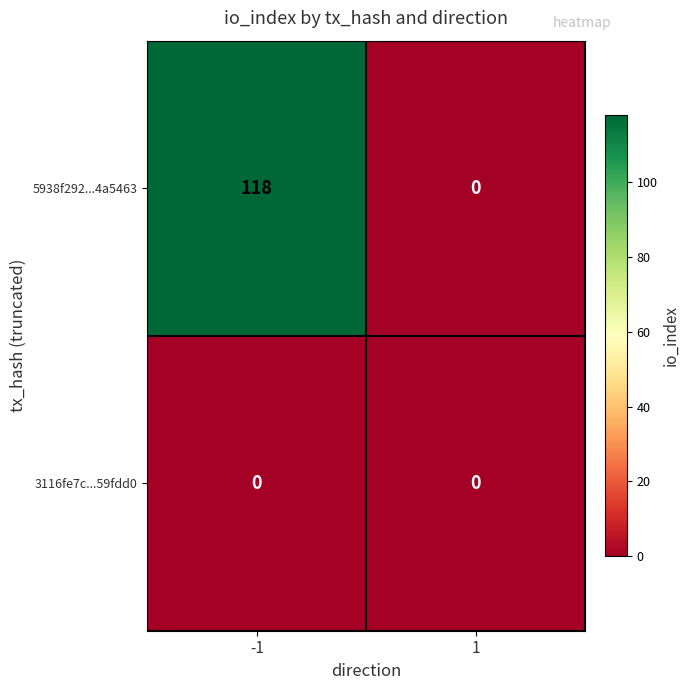

What value does the 5938f292...4a5463 series have at -1, to the nearest 5?

120